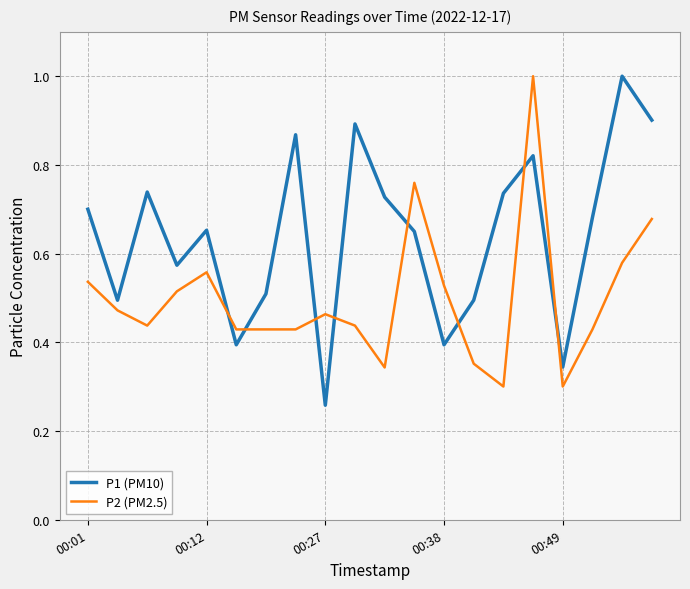

Which series has the largest total across all categories?

P1 (PM10)